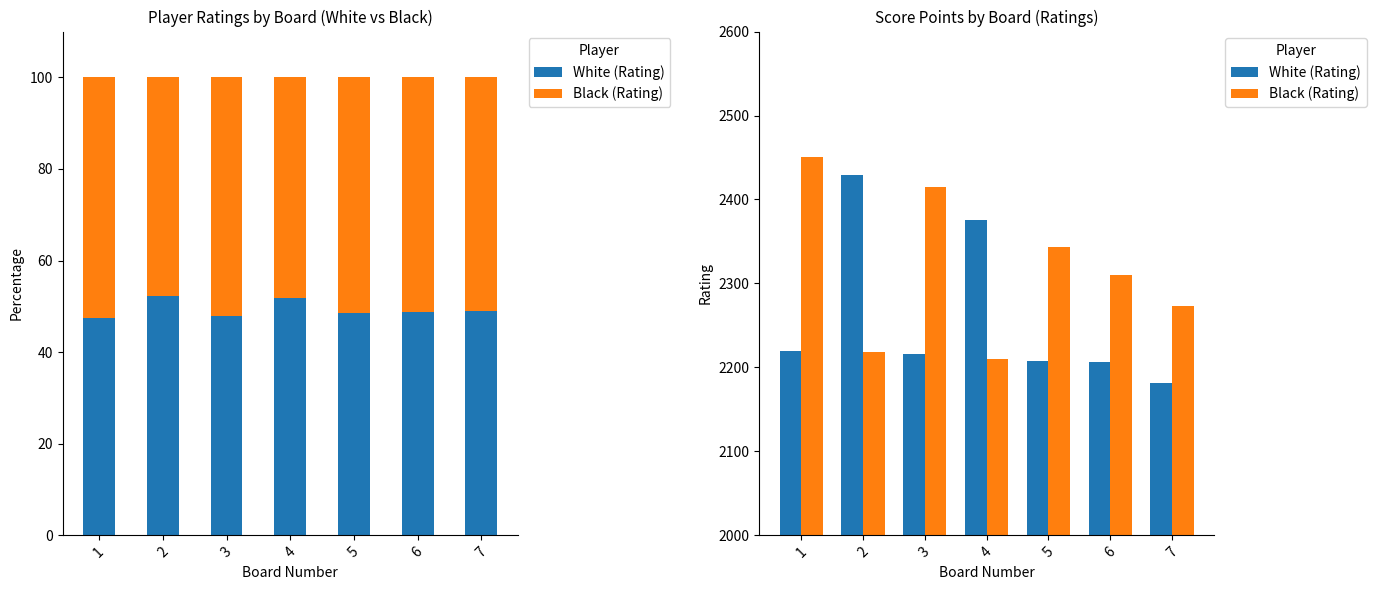

What is the sum of the White (Rating) values at 2 and 4?

4804